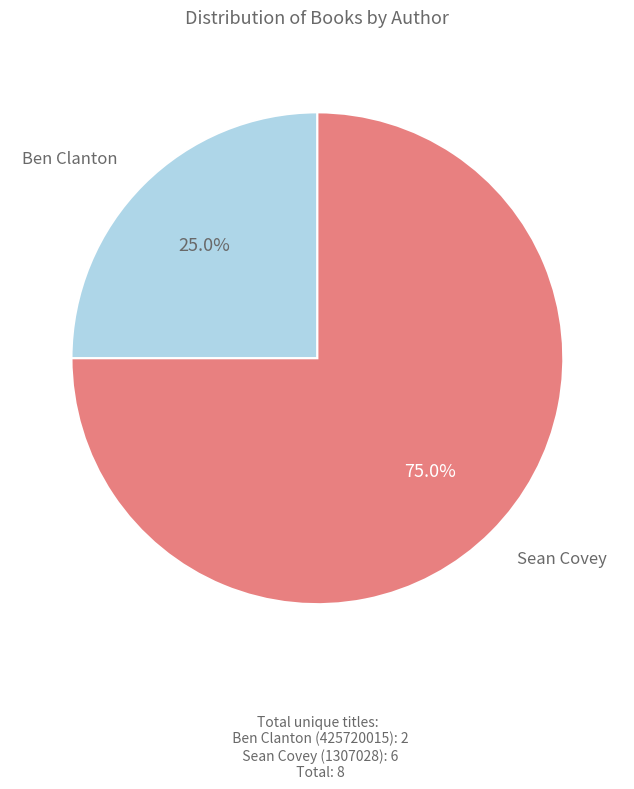

What percentage do Sean Covey (1307028) and Ben Clanton (425720015) together represent?

100.0%